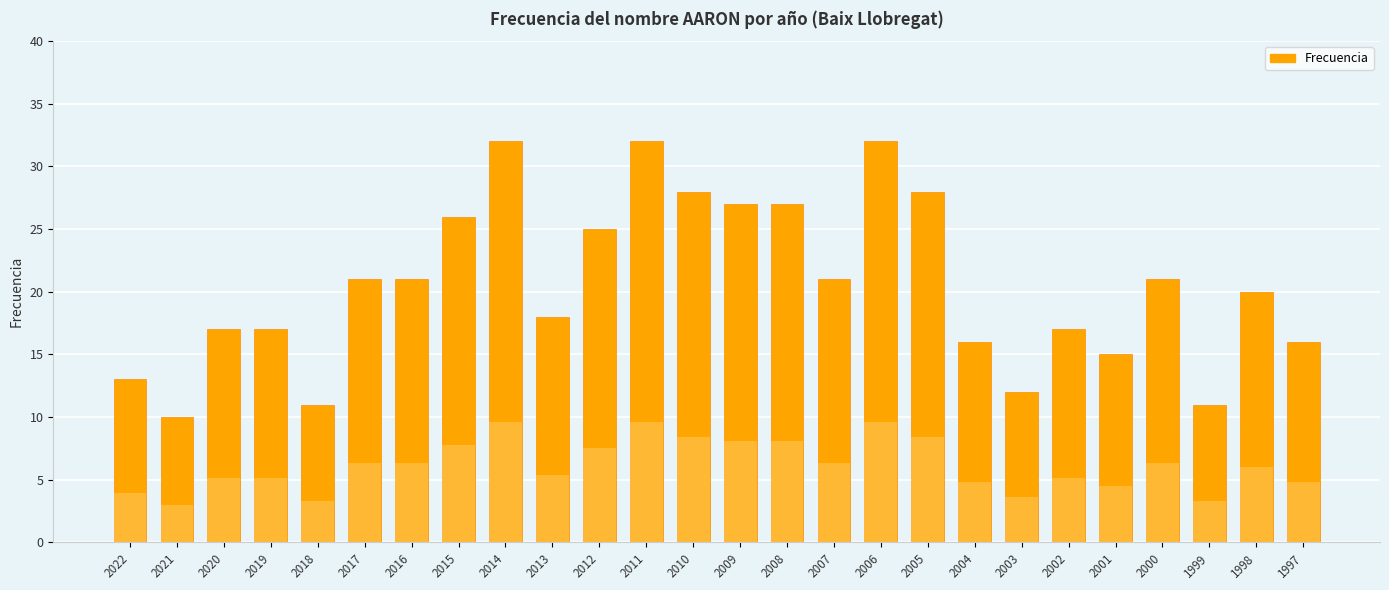

True or false: the data shows 16 at 1997.

True